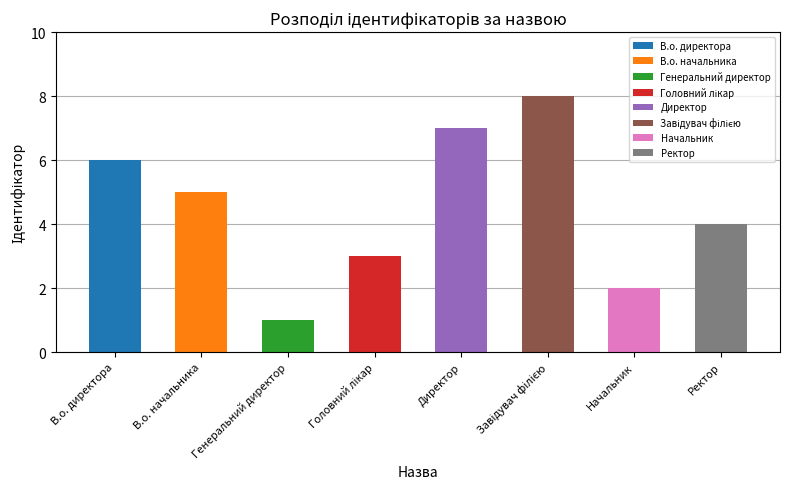

What is the sum of all values?

36